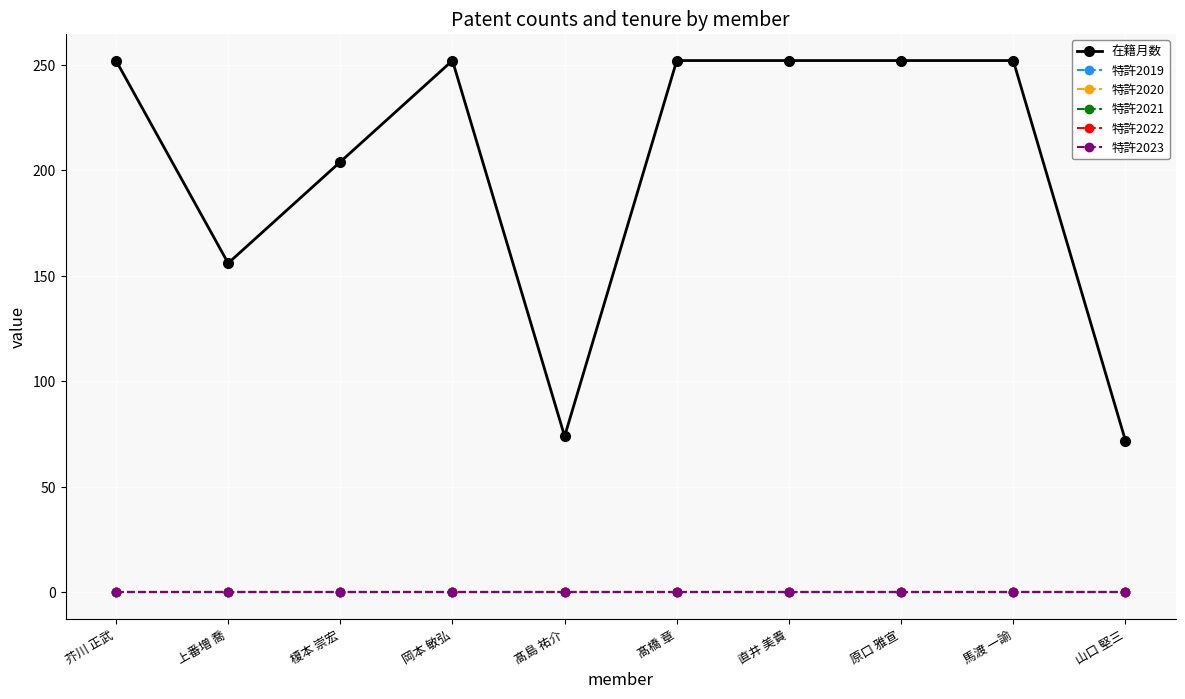

What is the label of the 9th point from the right?

上番増 喬